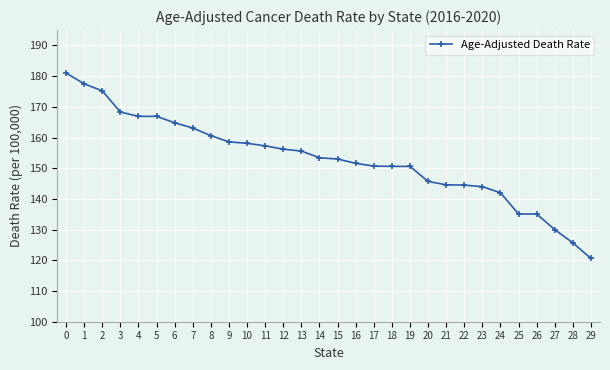

What is the smallest value displayed?

120.6